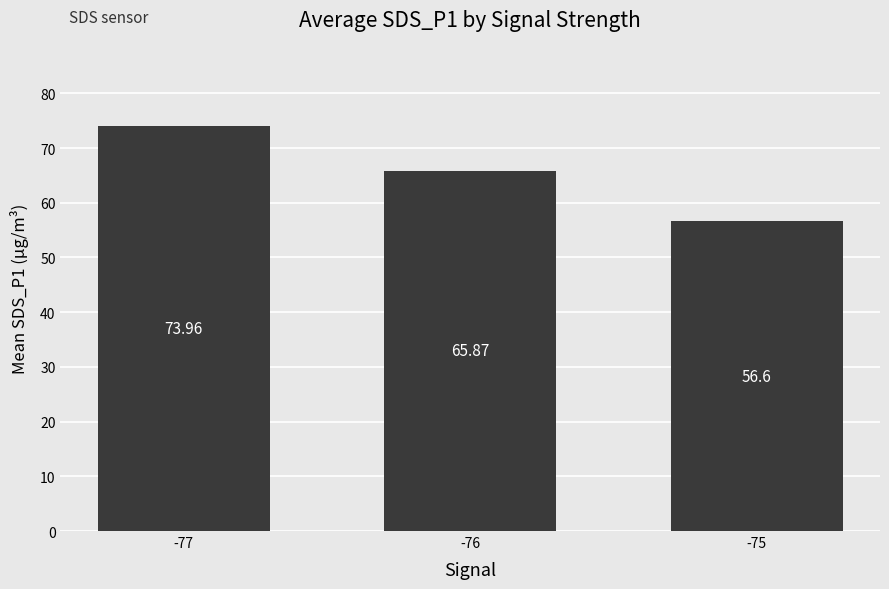

Is it true that the value at -76 is 37.7?

False